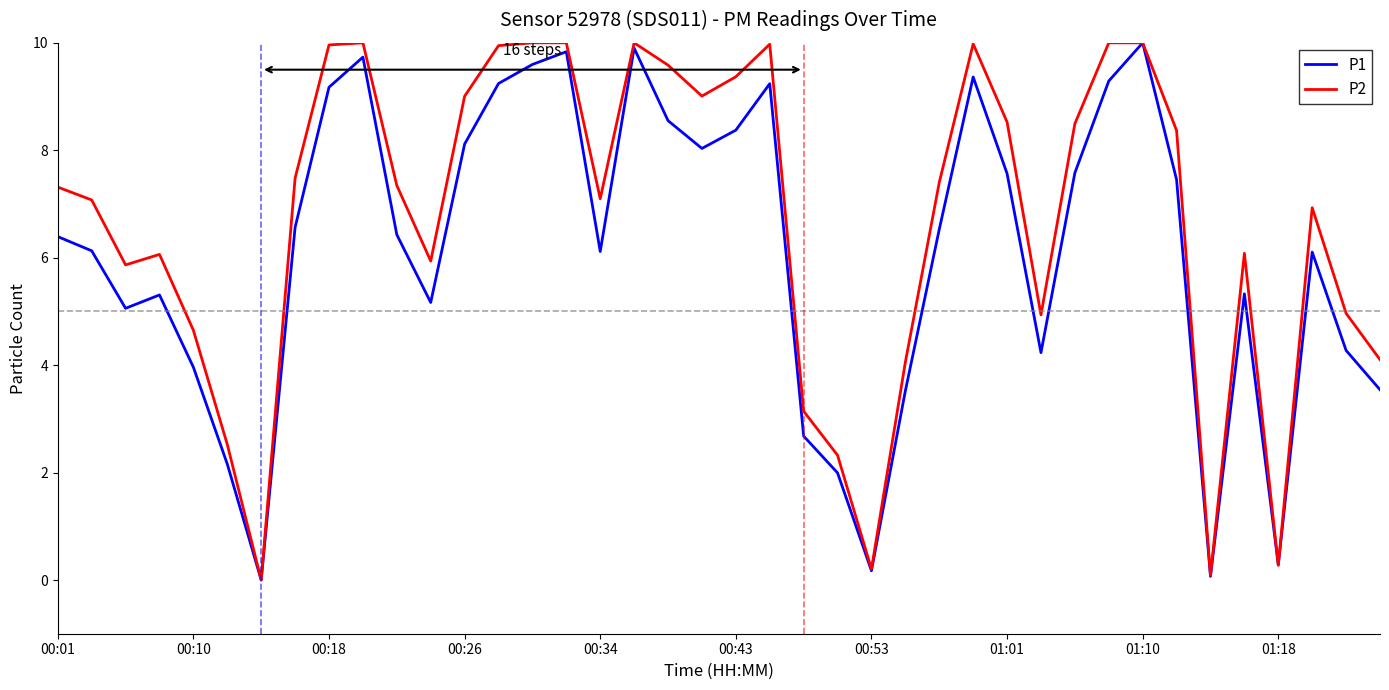

At how many categories does at least one series exceed 7?

23